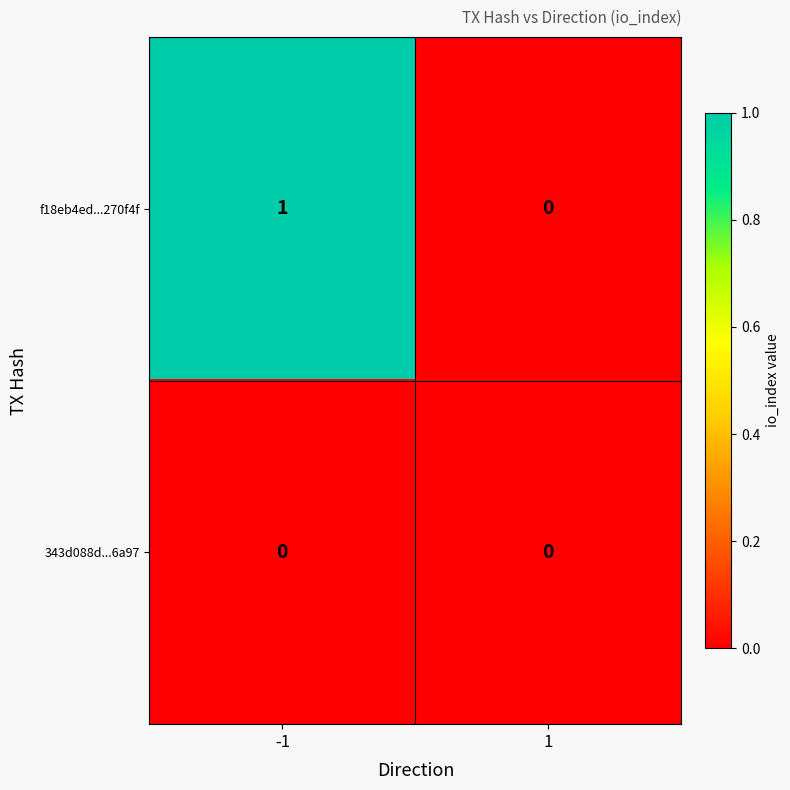

The value of 343d088d...6a97 at 1 is 0. True or false?

True